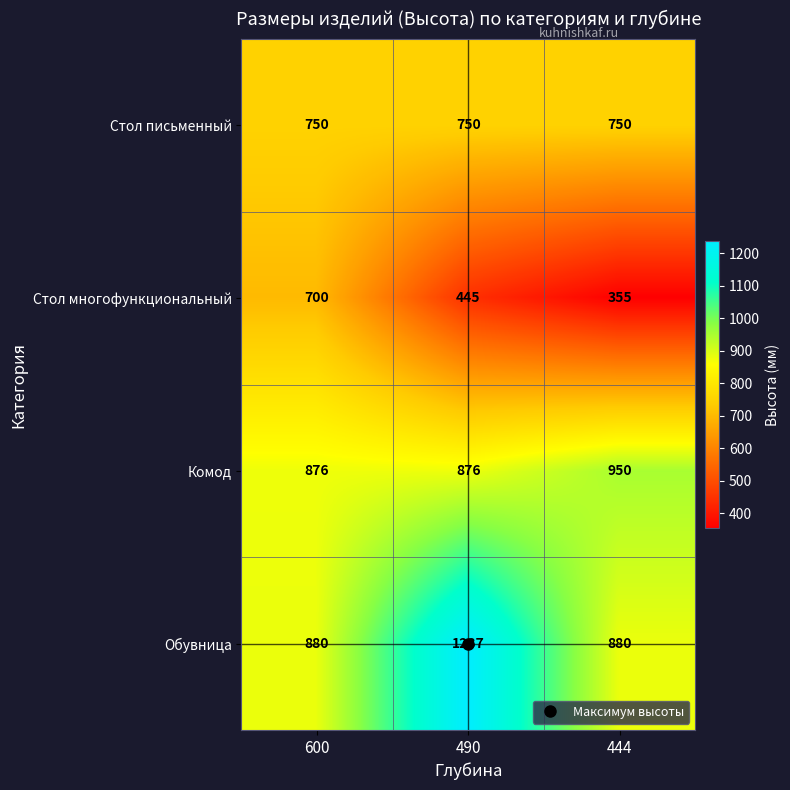

How many Обувница values are between 880 and 1237?

3